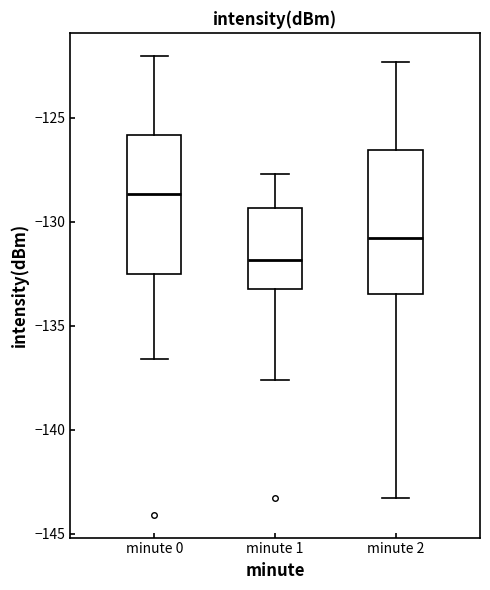

Reading left to right, read every box against the y-axis: the position of its median line, the range the box covers, and the ends of its whiskers. The values are not printed on the chart, so give them approximately, as read against the axis.

minute 0: median -128.5, box -132.5 to -126.0, whiskers -136.5 to -122.0
minute 1: median -132.0, box -133.0 to -129.5, whiskers -137.5 to -127.5
minute 2: median -131.0, box -133.5 to -126.5, whiskers -143.5 to -122.5